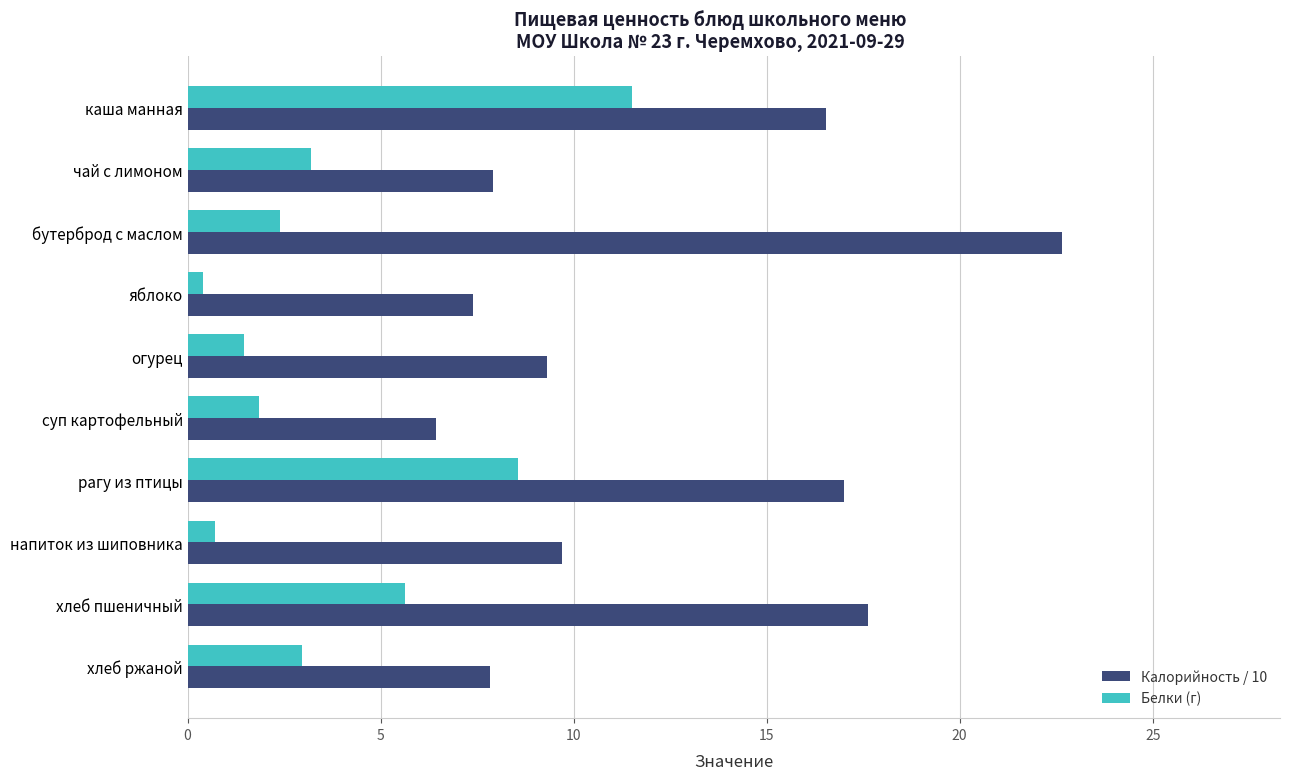

True or false: Калорийность / 10 has a value of 6.4 at суп картофельный.

True